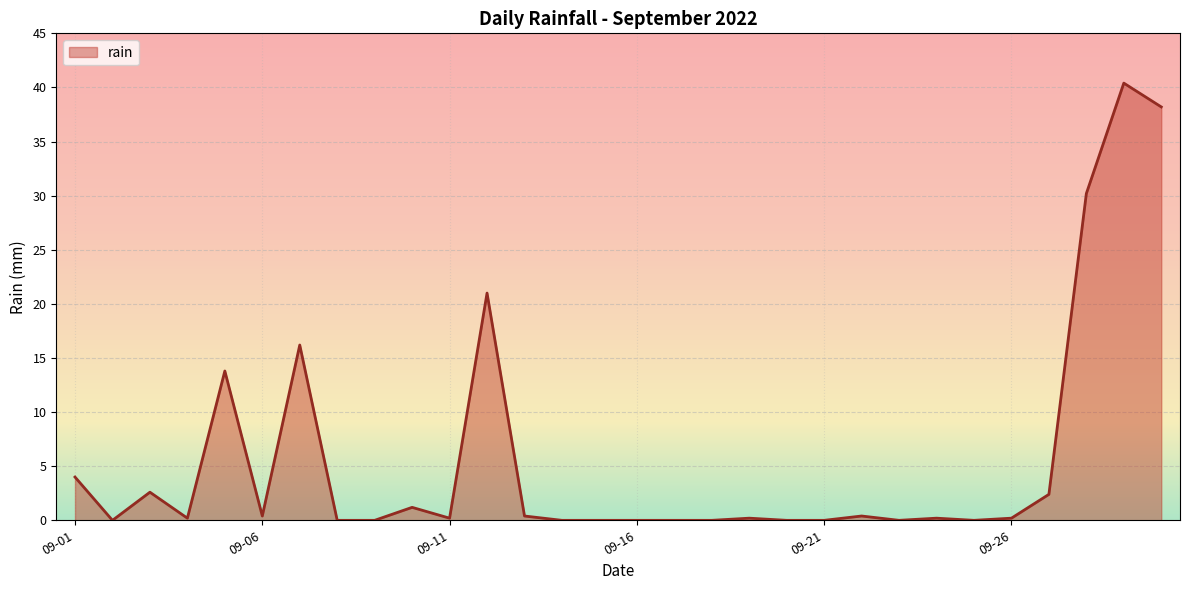

What is the difference between the maximum and minimum values?

40.4